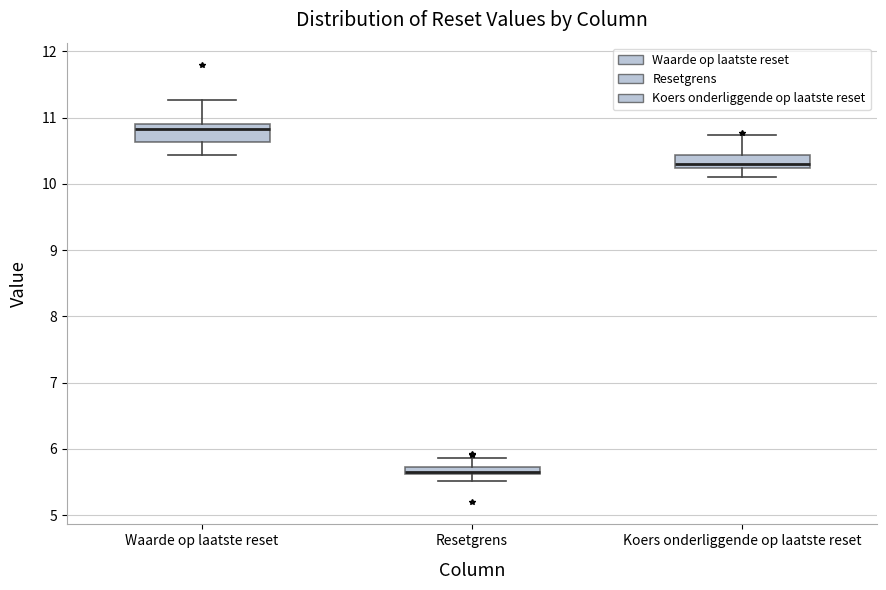

Where does the lower whisker of the box for Waarde op laatste reset end on the y-axis? The values are not printed on the chart, so give them approximately, as read against the axis.

10.4